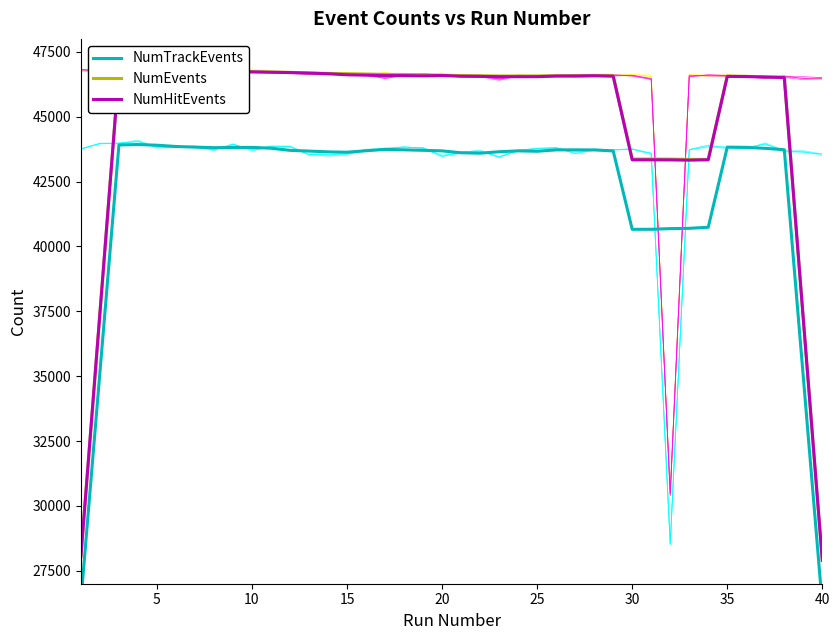

Which category has the highest value across all series?

10